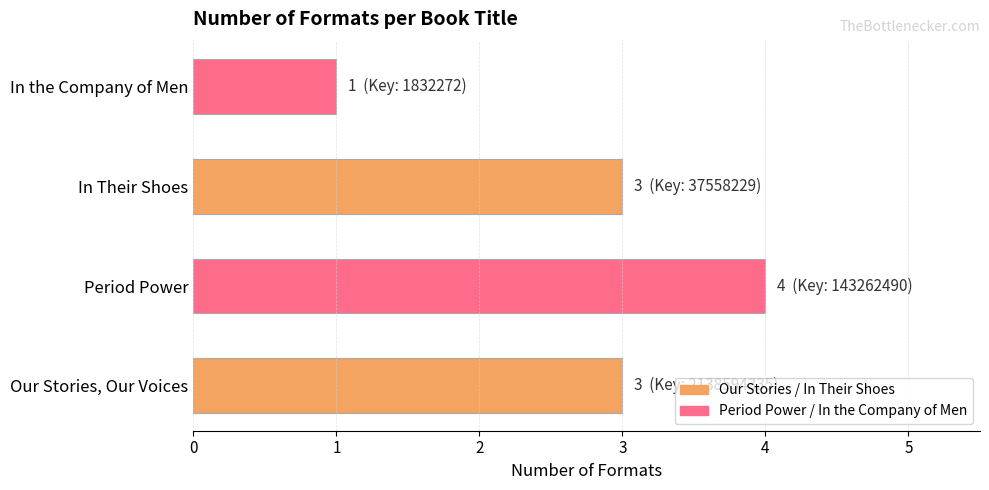

Which has a higher value, In the Company of Men or Our Stories, Our Voices?

Our Stories, Our Voices